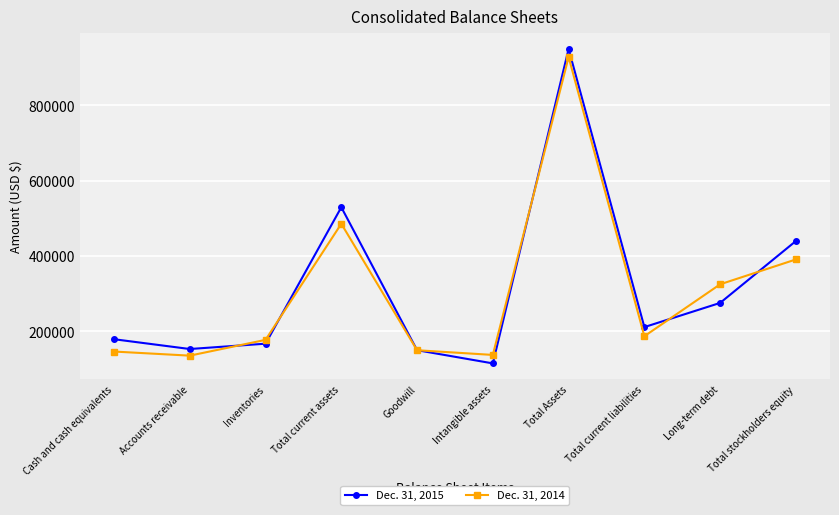

What is the value of the Dec. 31, 2014 point at the 8th from the left?

186857